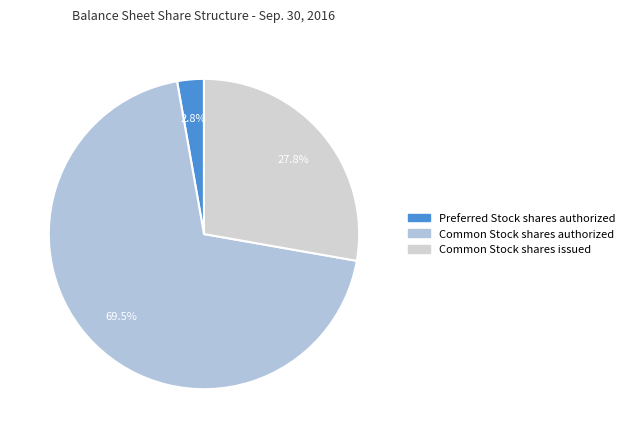

Which slice is the largest?

Common Stock shares authorized